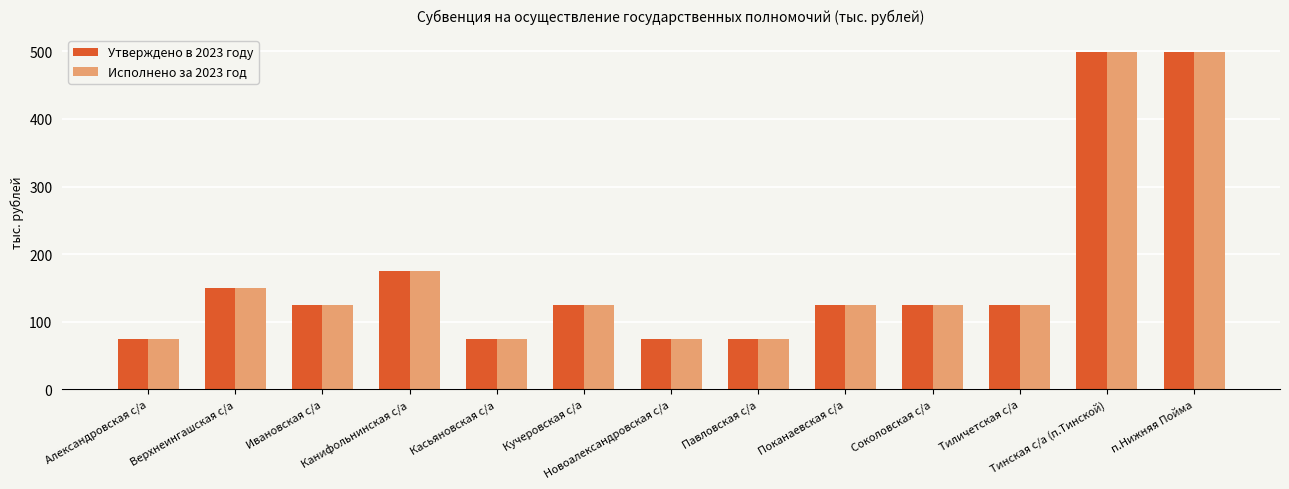

At how many categories does at least one series exceed 83?

9